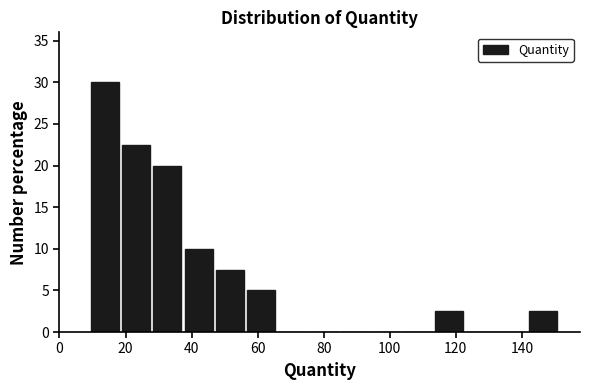

How tall is the bar that spans 142 to 152 on the x-axis? Neither the bar edges nor the heights are printed on the chart, so give them approximately, as read against the axes.

2.5